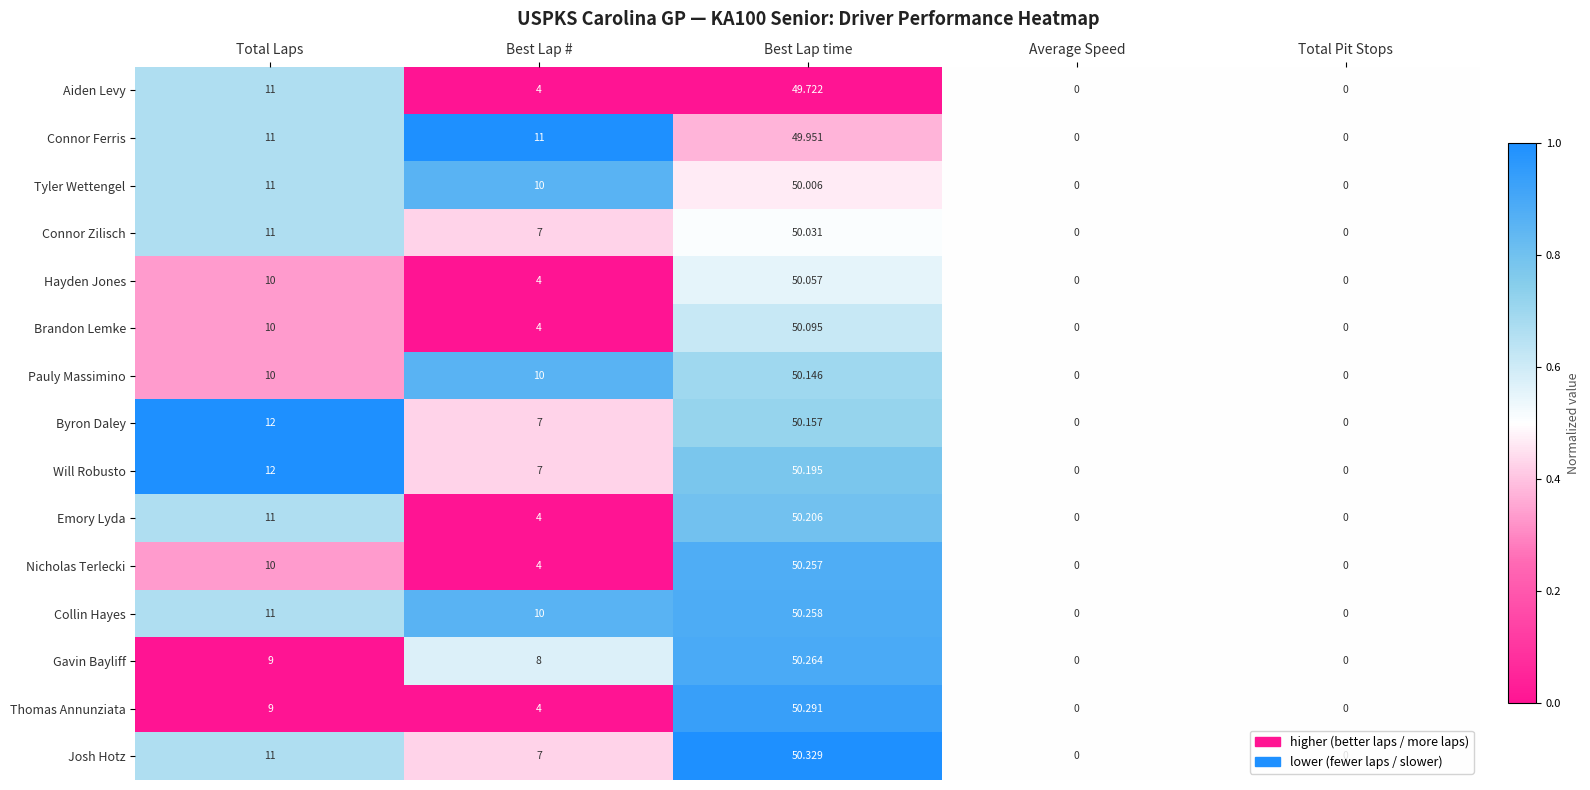

At which category is the sum across all series the highest?

Best Lap time